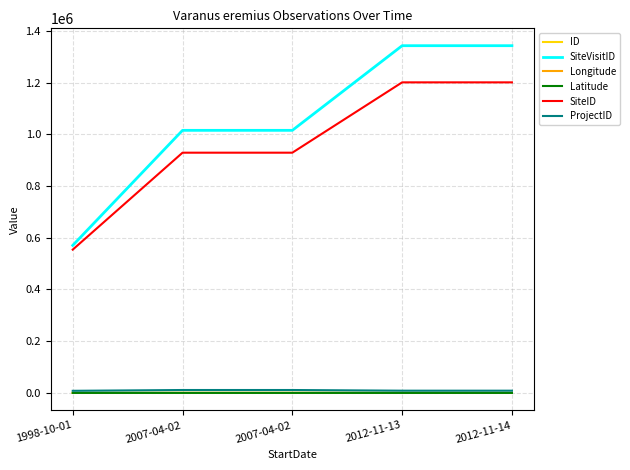

Does the chart have visible grid lines?

Yes